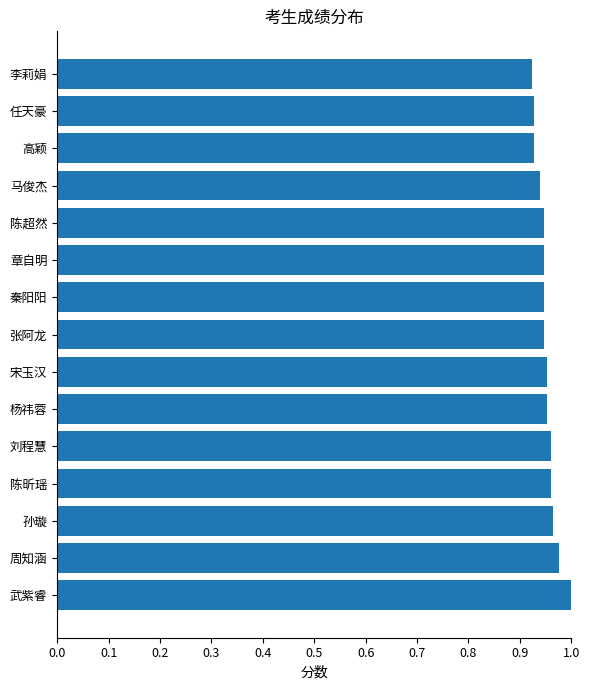

What is the sum of all values?

14.3